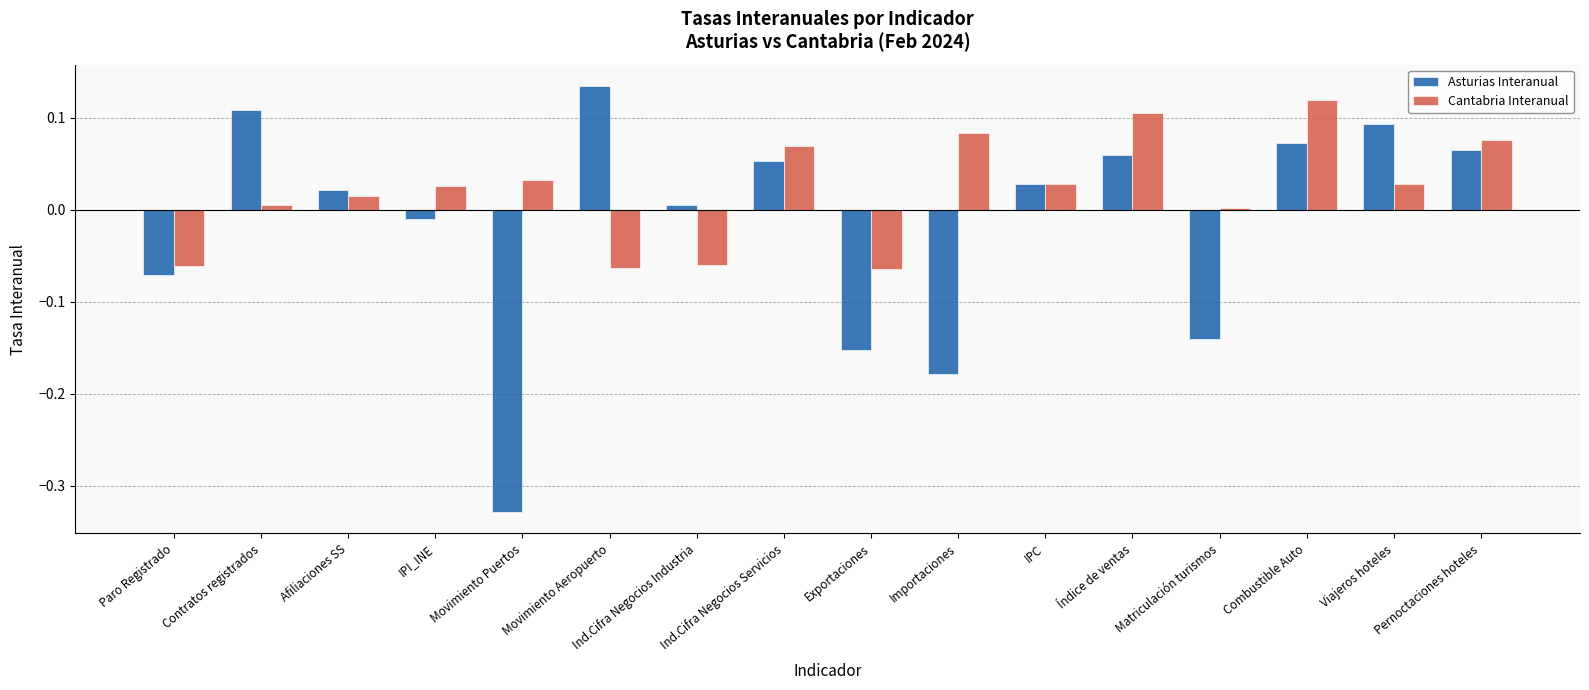

Between Paro Registrado and Afiliaciones SS, which series saw the biggest shift?

Asturias Interanual